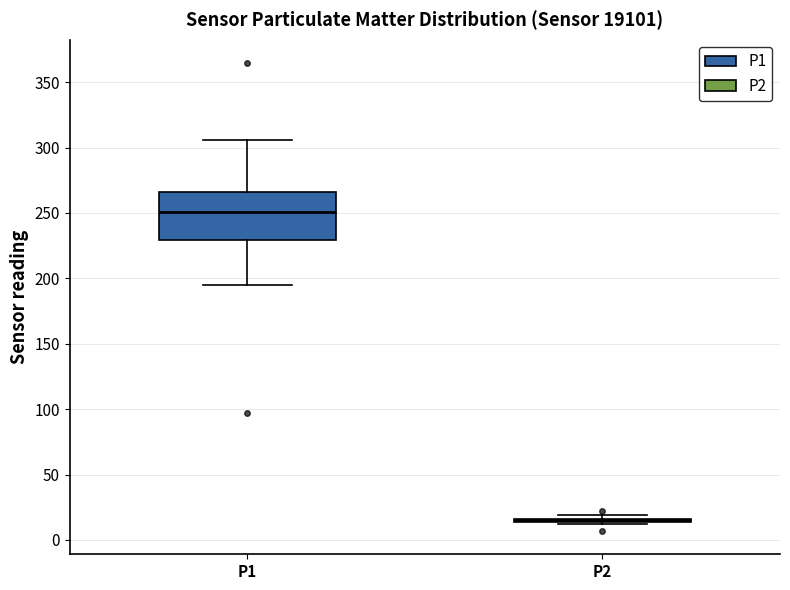

Reading left to right, read every box against the y-axis: the position of its median line, the range the box covers, and the ends of its whiskers. The values are not printed on the chart, so give them approximately, as read against the axis.

P1: median 250, box 230 to 265, whiskers 195 to 305
P2: box collapsed to a line at 15, whiskers 15 to 20